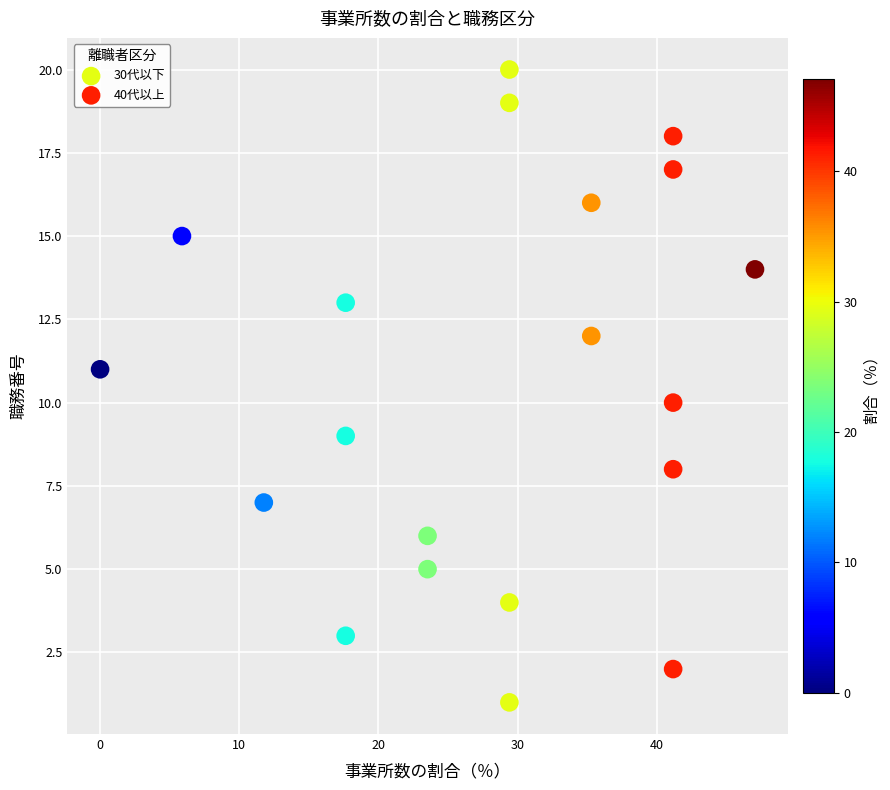

Which series contains the lowest Y value?

30代以下